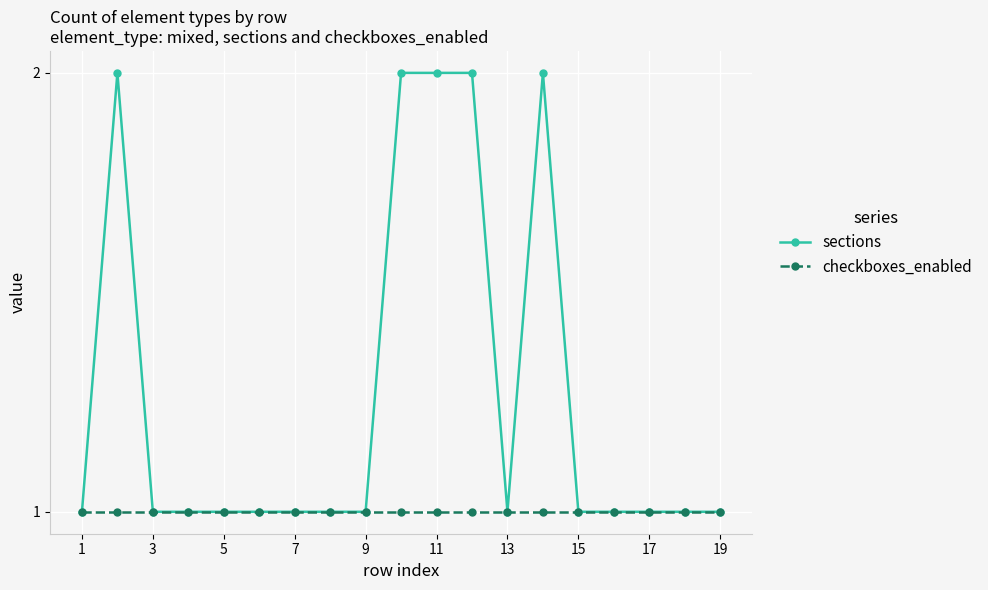

Which series has the largest total across all categories?

sections